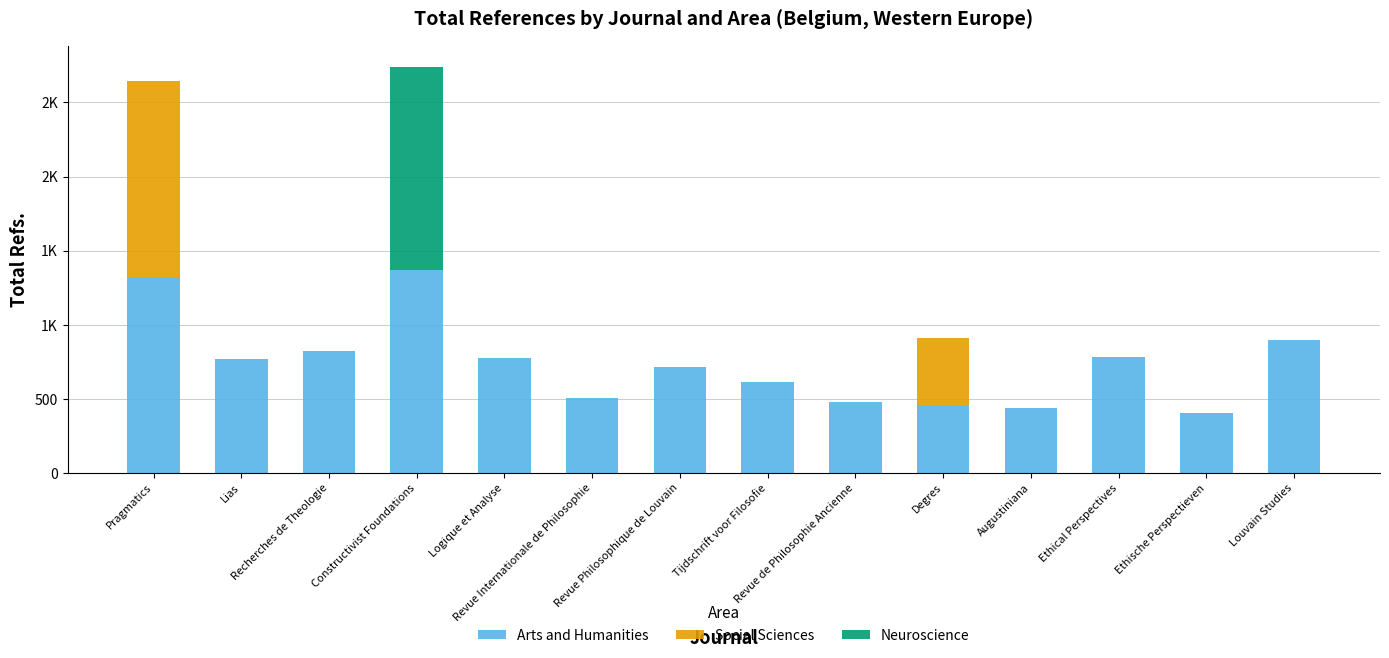

Are the bars grouped side by side (vs. stacked)?

No